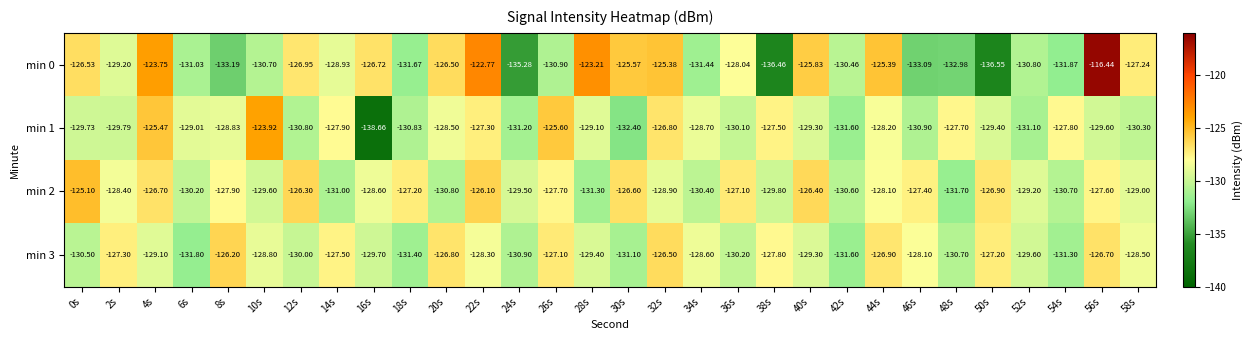

Is the value of min 2 at 18s greater than the value of min 1 at 32s?

No